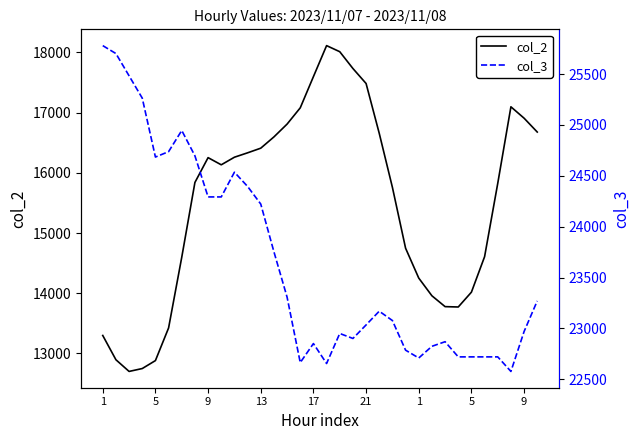

What is the minimum value shown in the chart?

12702